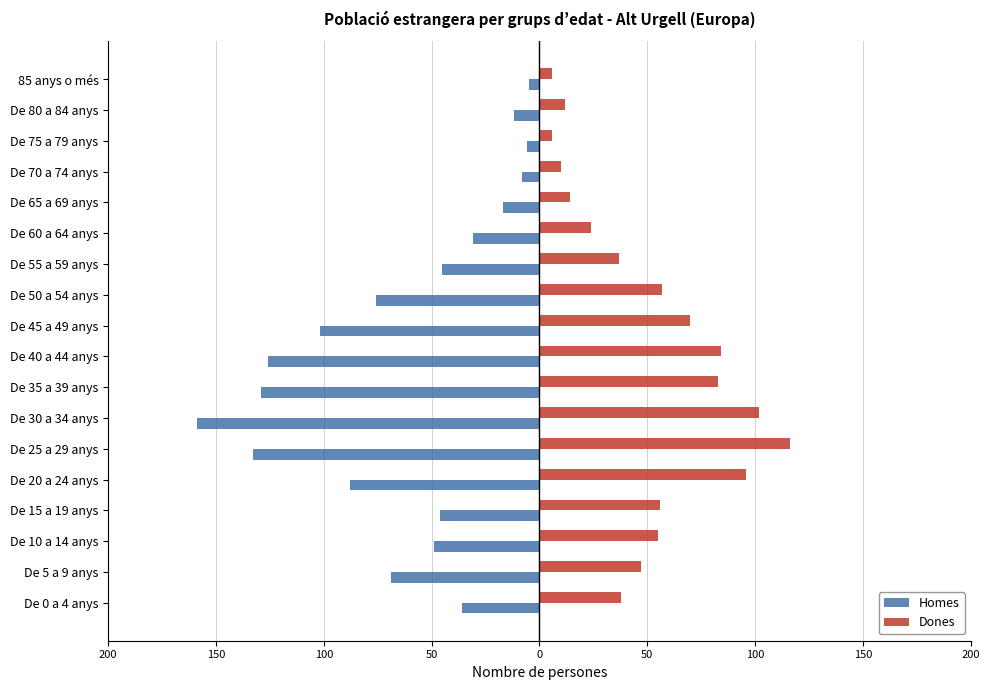

What are all the series names shown in the legend?

Homes, Dones